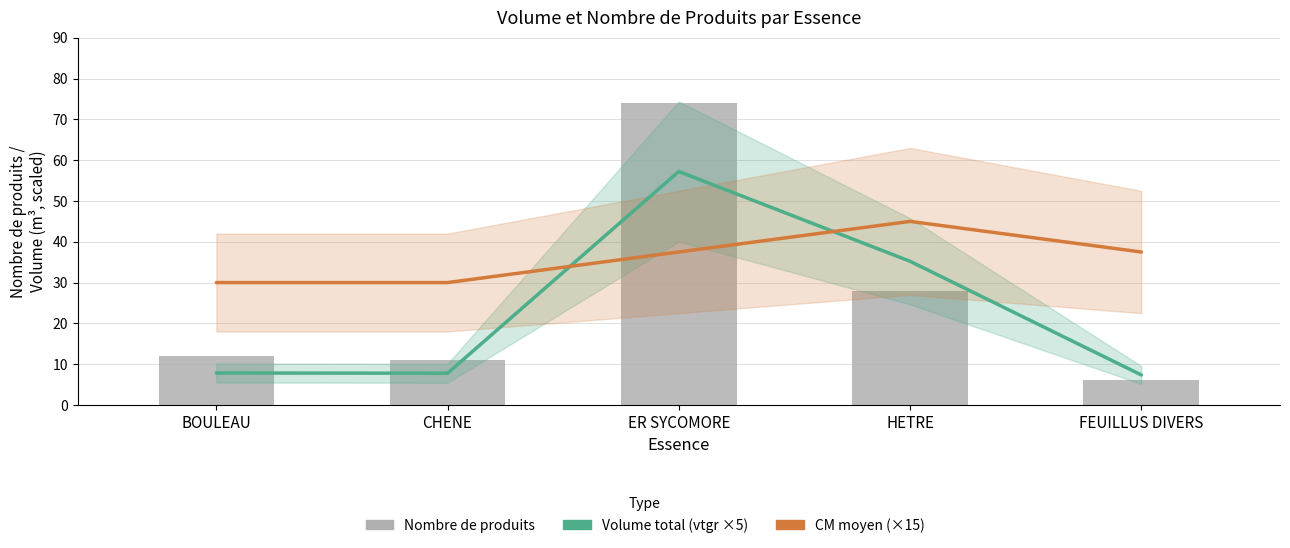

Is the value of Volume total (vtgr ×5) at HETRE greater than the value of CM moyen (×15) at BOULEAU?

Yes